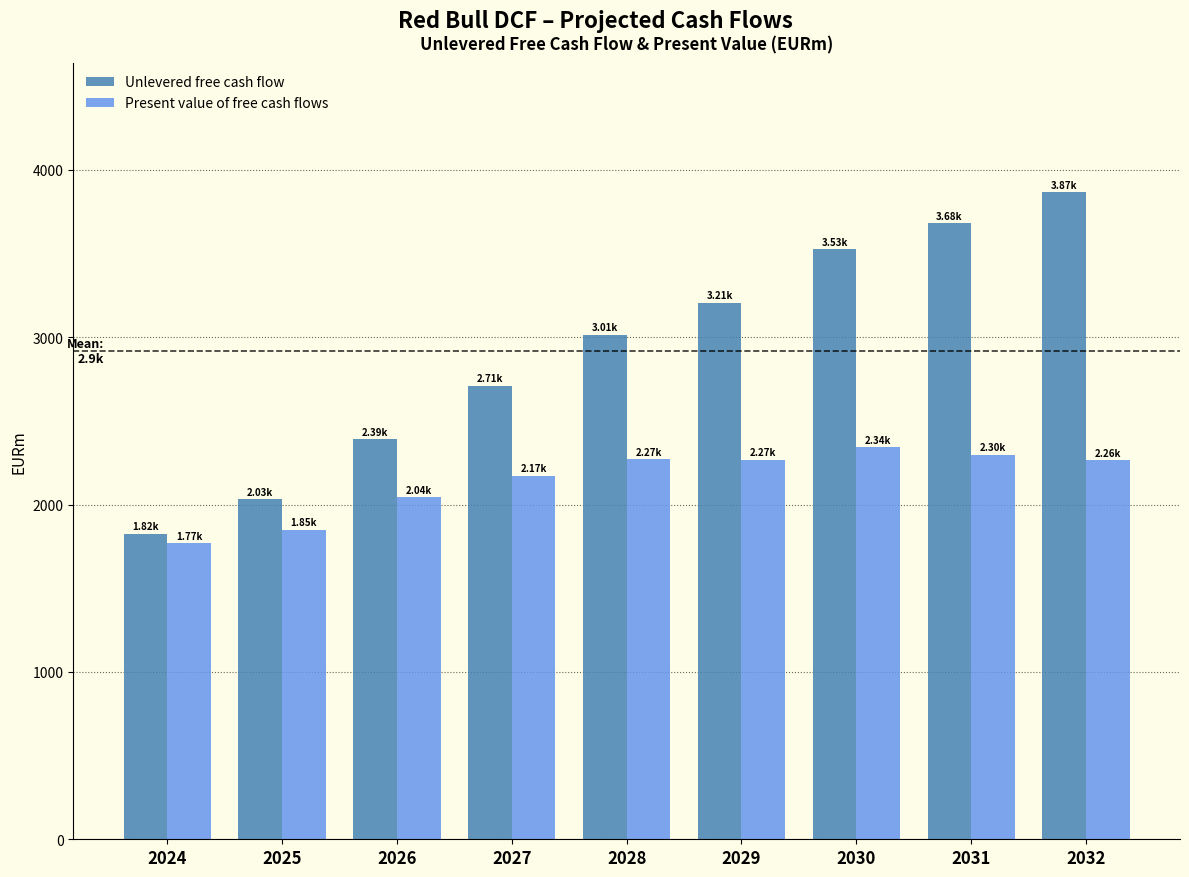

Which series has the largest total across all categories?

Unlevered free cash flow